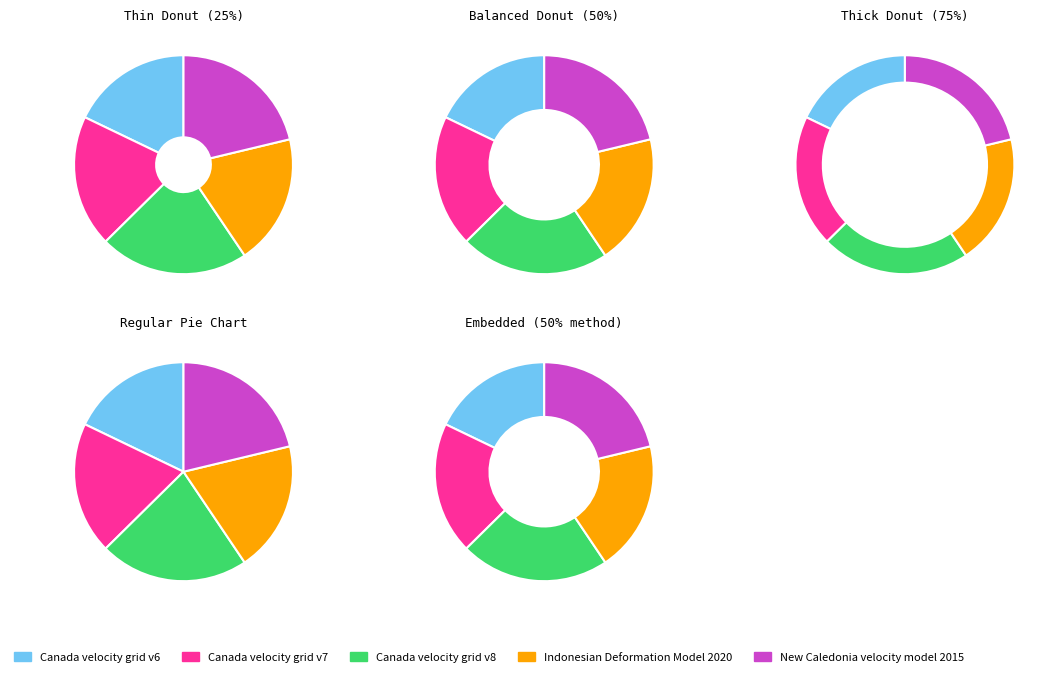

Which has a higher value, New Caledonia velocity model 2015 or Canada velocity grid v8?

Canada velocity grid v8